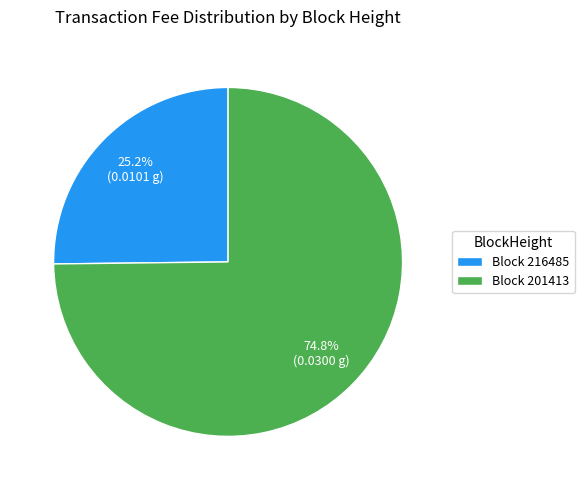

What is the total percentage of Block 216485 and Block 201413?

100.0%